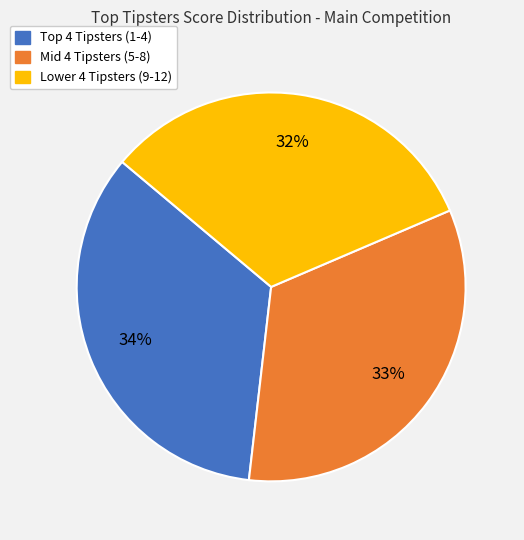

Is there any slice that represents more than half of the pie?

No